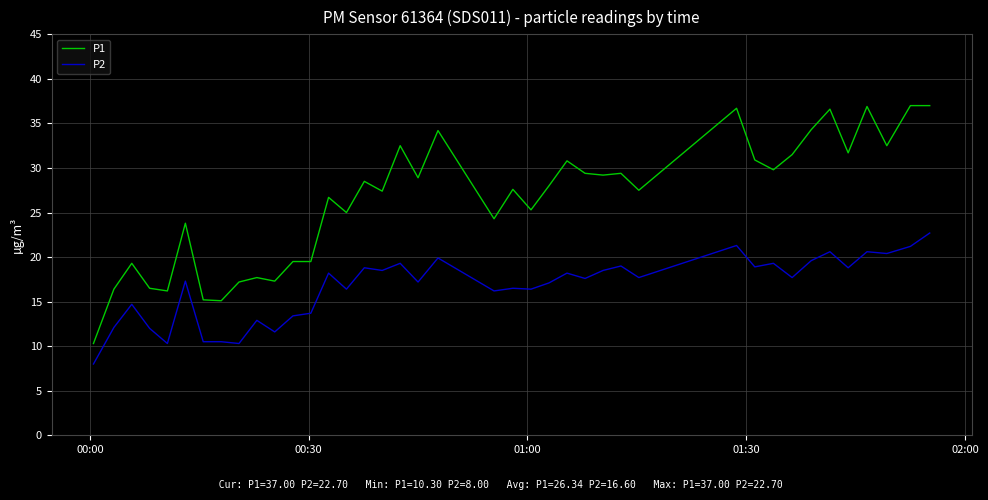

Which series has the widest spread of values?

P1